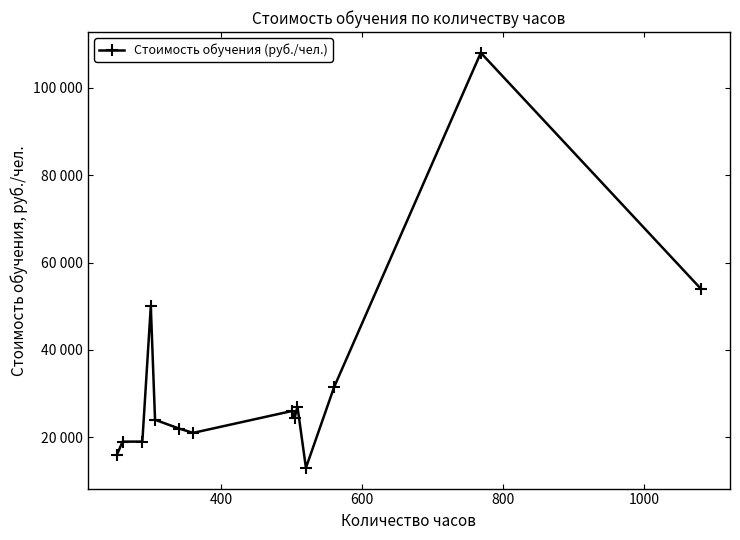

How many interior local peaks (higher than both neighbors) does the data have?

4